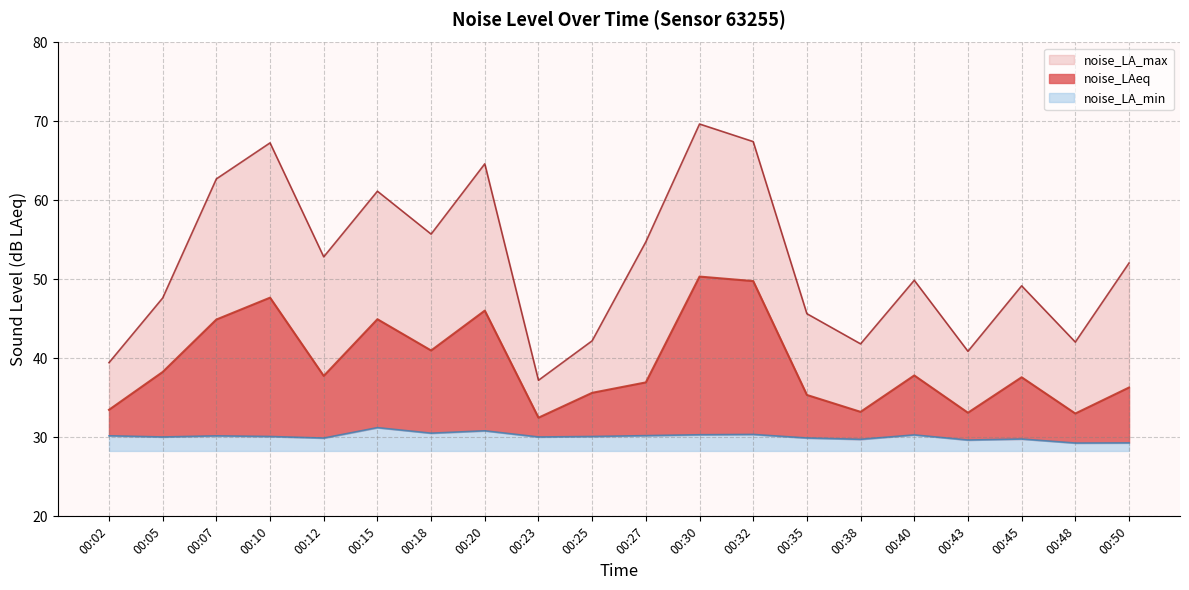

True or false: noise_LA_max and noise_LAeq intersect in this chart.

False